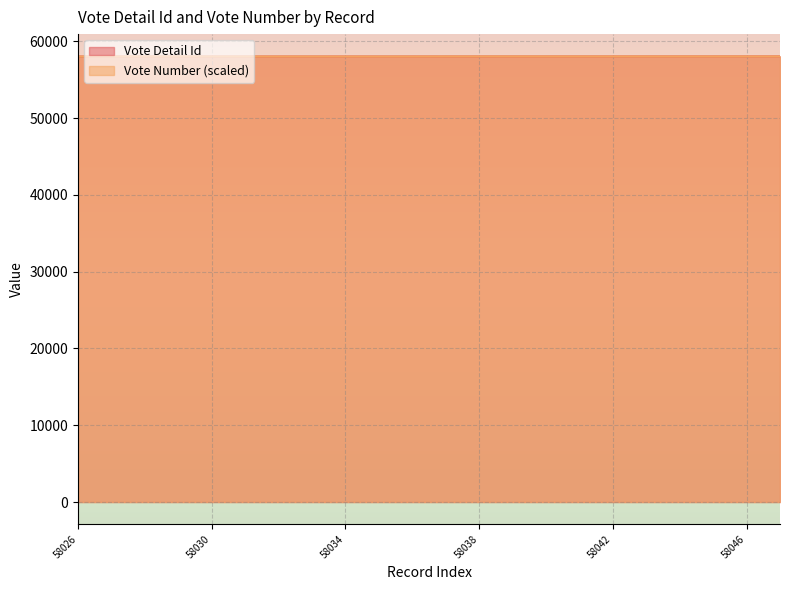

Between 58041 and 58039, which is larger?

58041